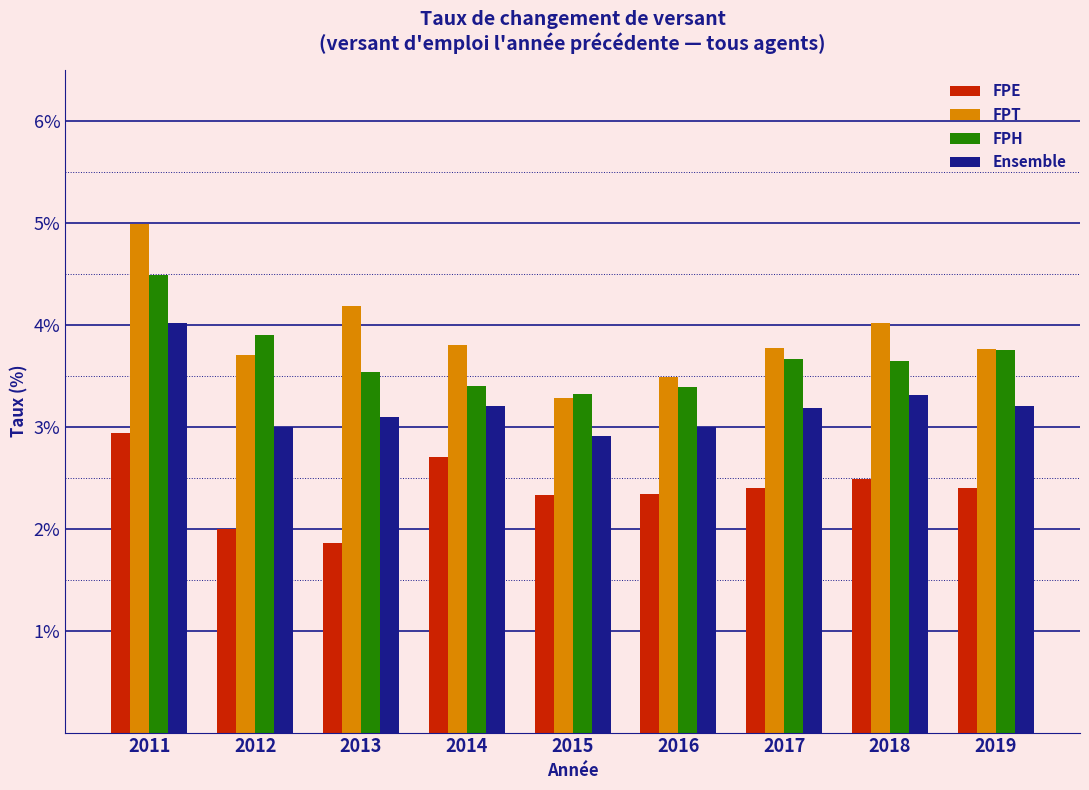

What value does the FPH series have at 2013?

3.5